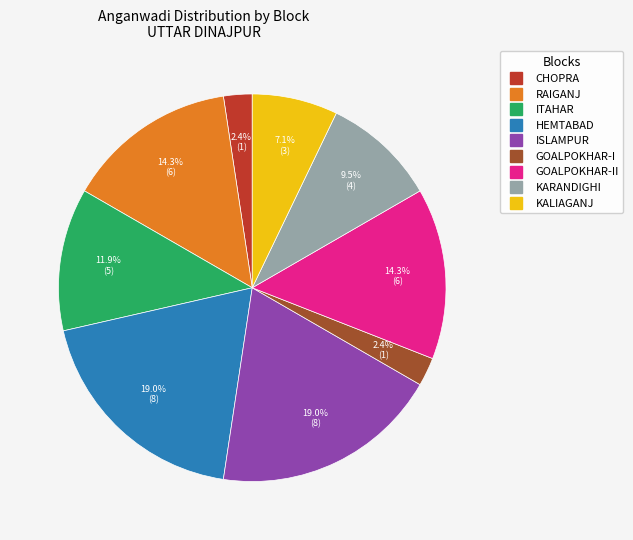

Does any single category account for the majority?

No